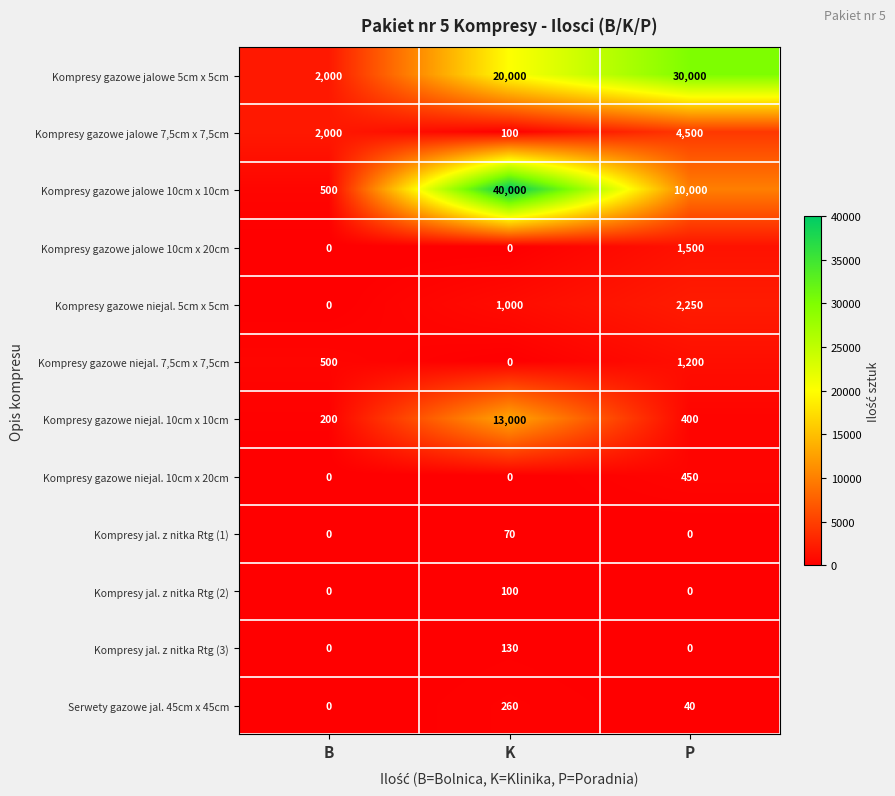

What is the average value of the Serwety gazowe jal. 45cm x 45cm series?

100